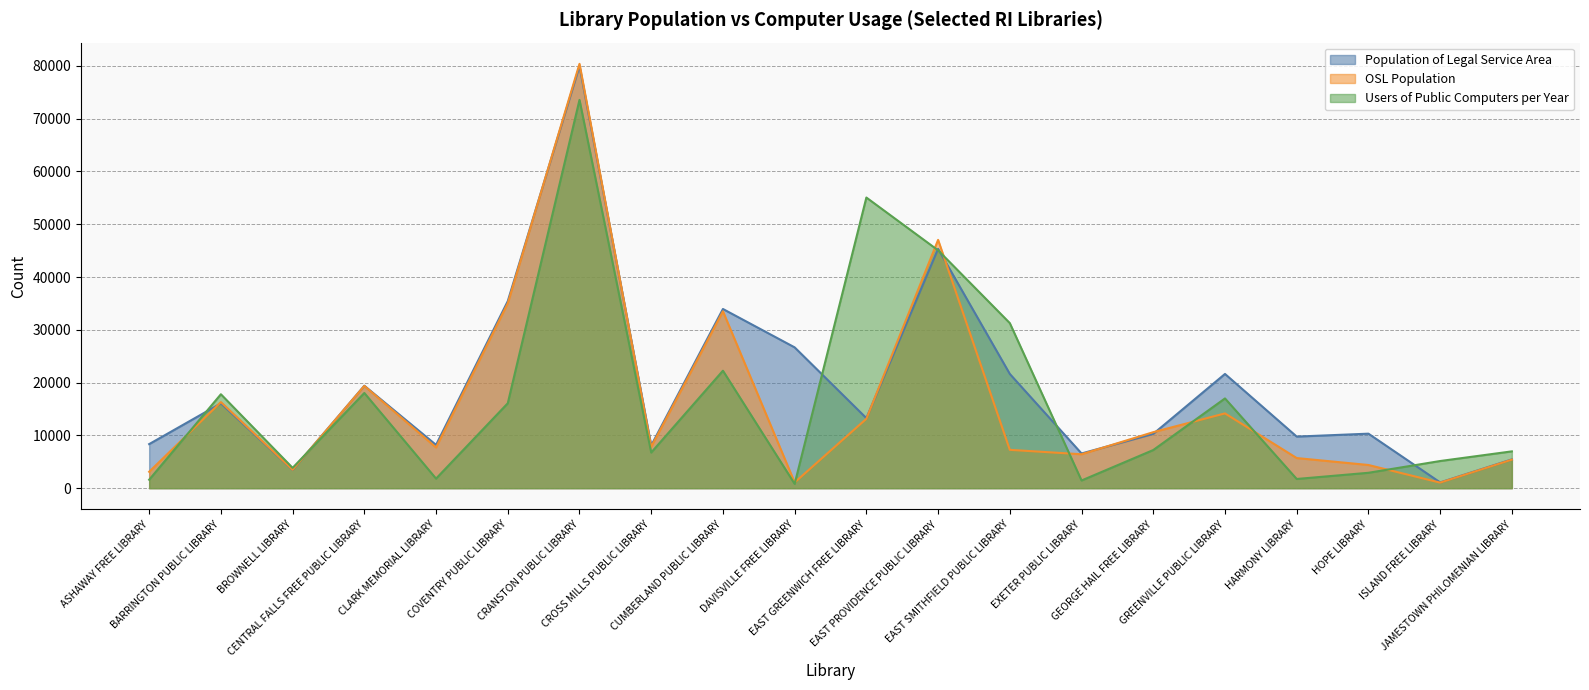

What is the value of the OSL Population point at the 15th from the left?

10611